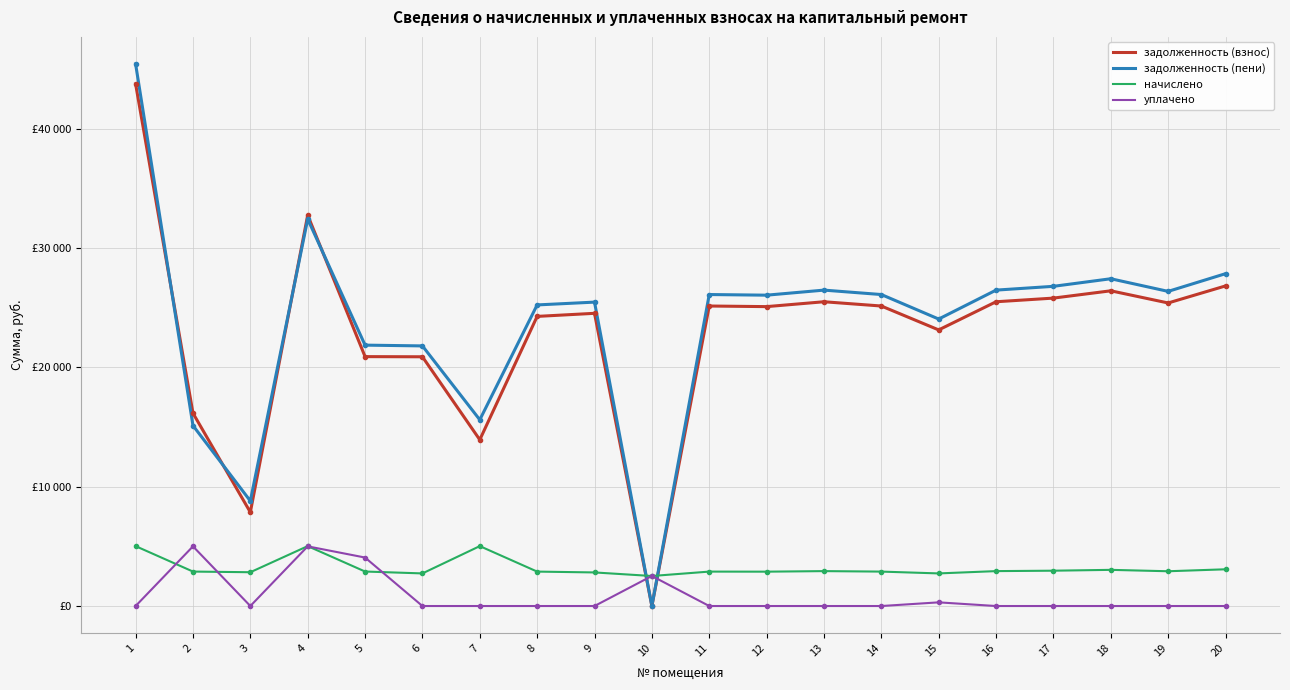

Where is задолженность (пени) nearest to the value 22707?

5